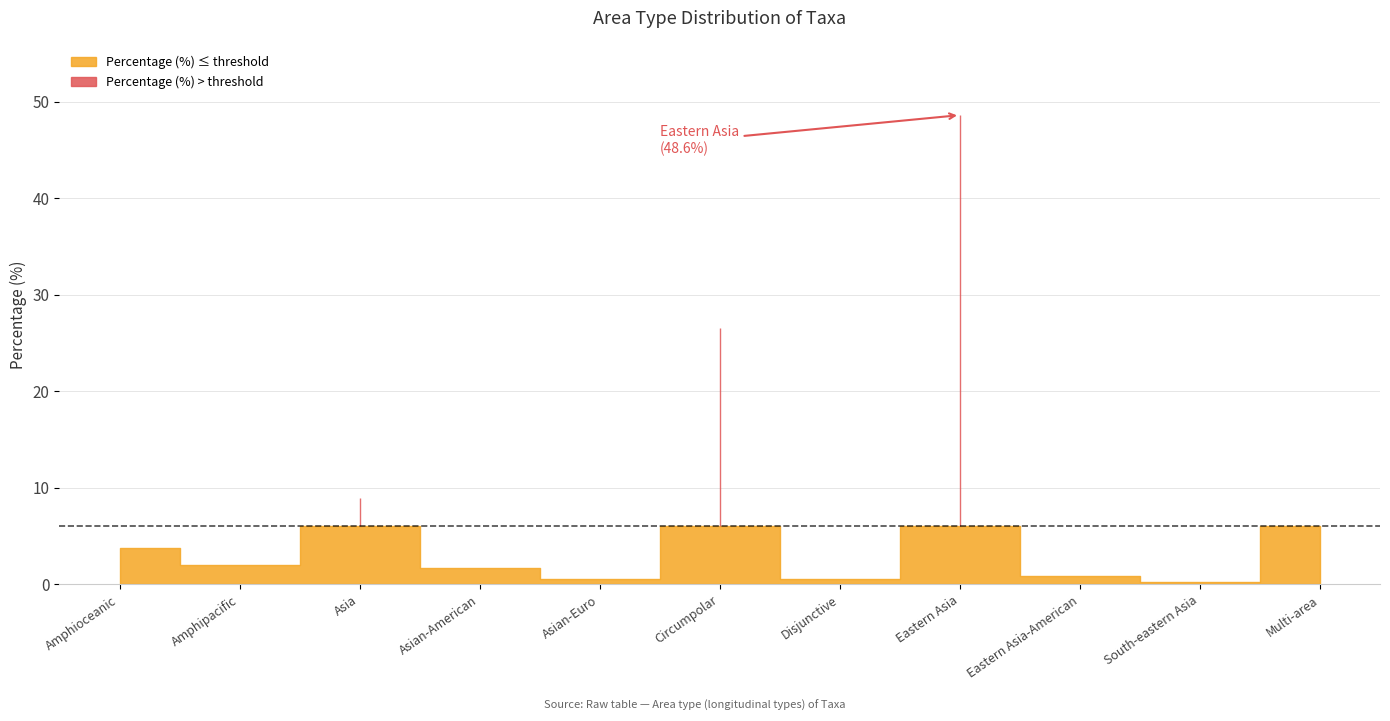

The value at Disjunctive is 0.6. True or false?

True